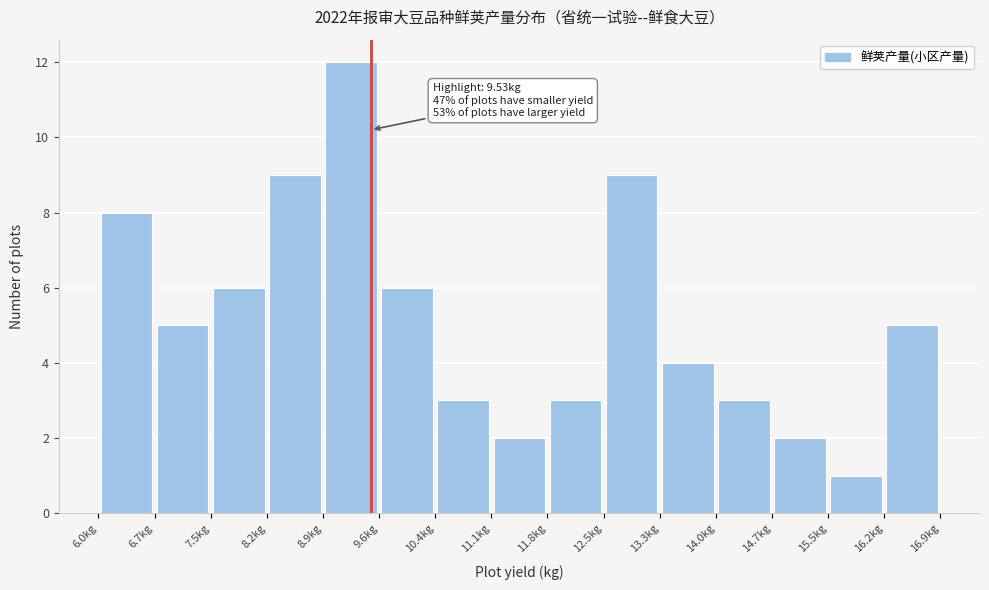

Over which range of the x-axis is the bar tallest?

8.9 to 9.6